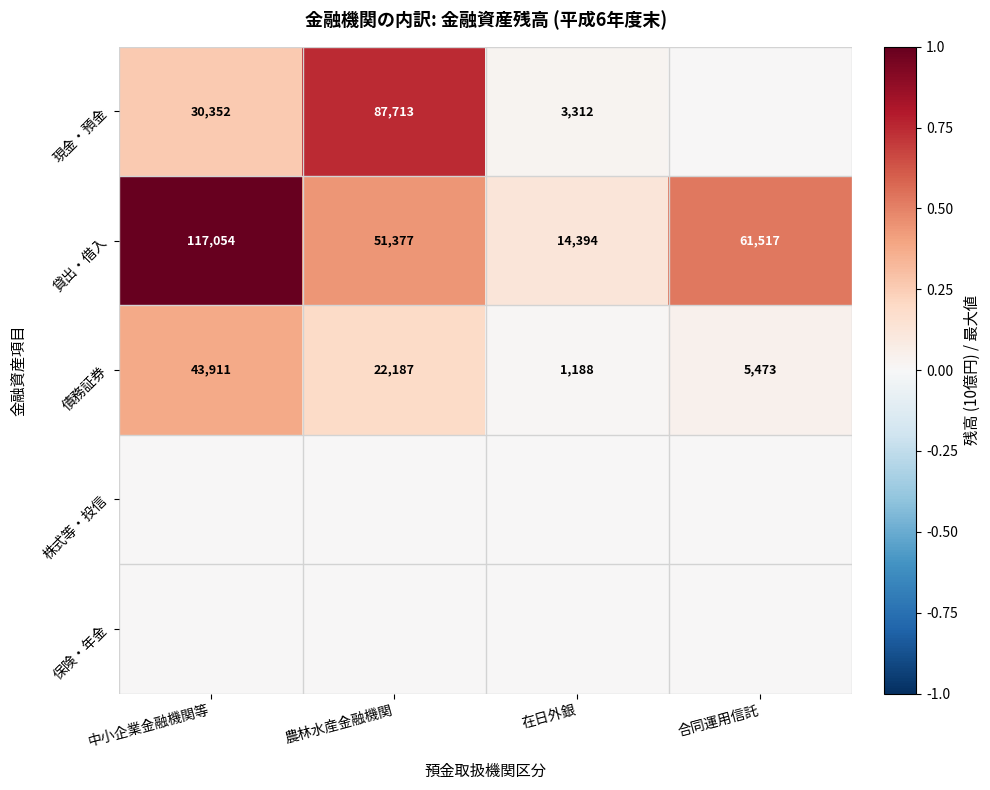

What is the spread (max minus min) of values at 在日外銀?

0.1